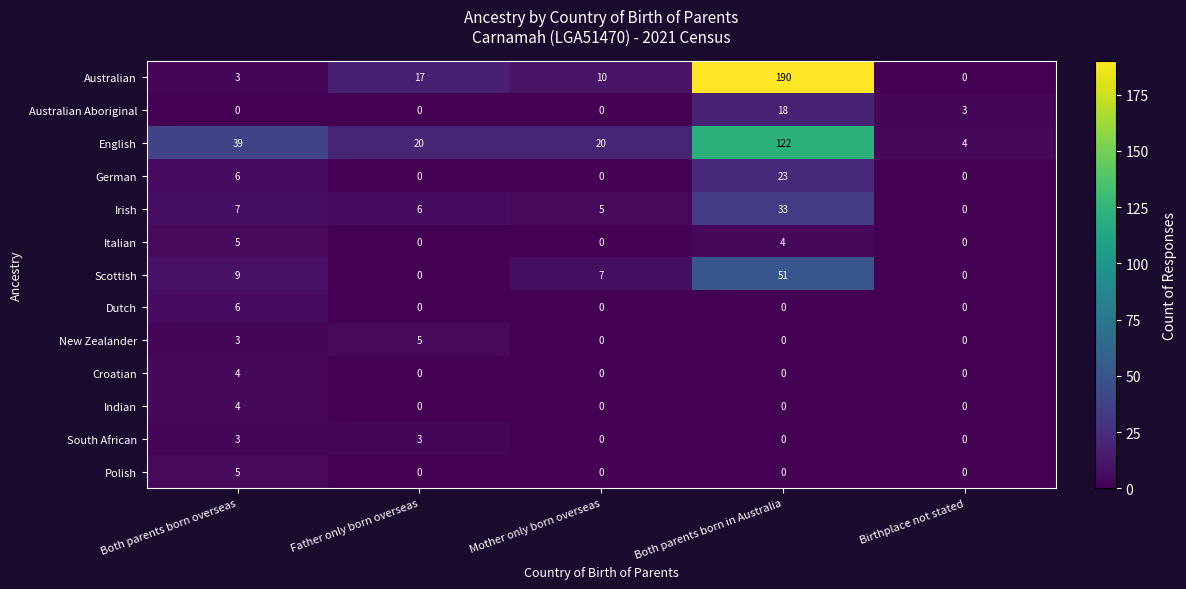

What is the sum of all Indian values?

4